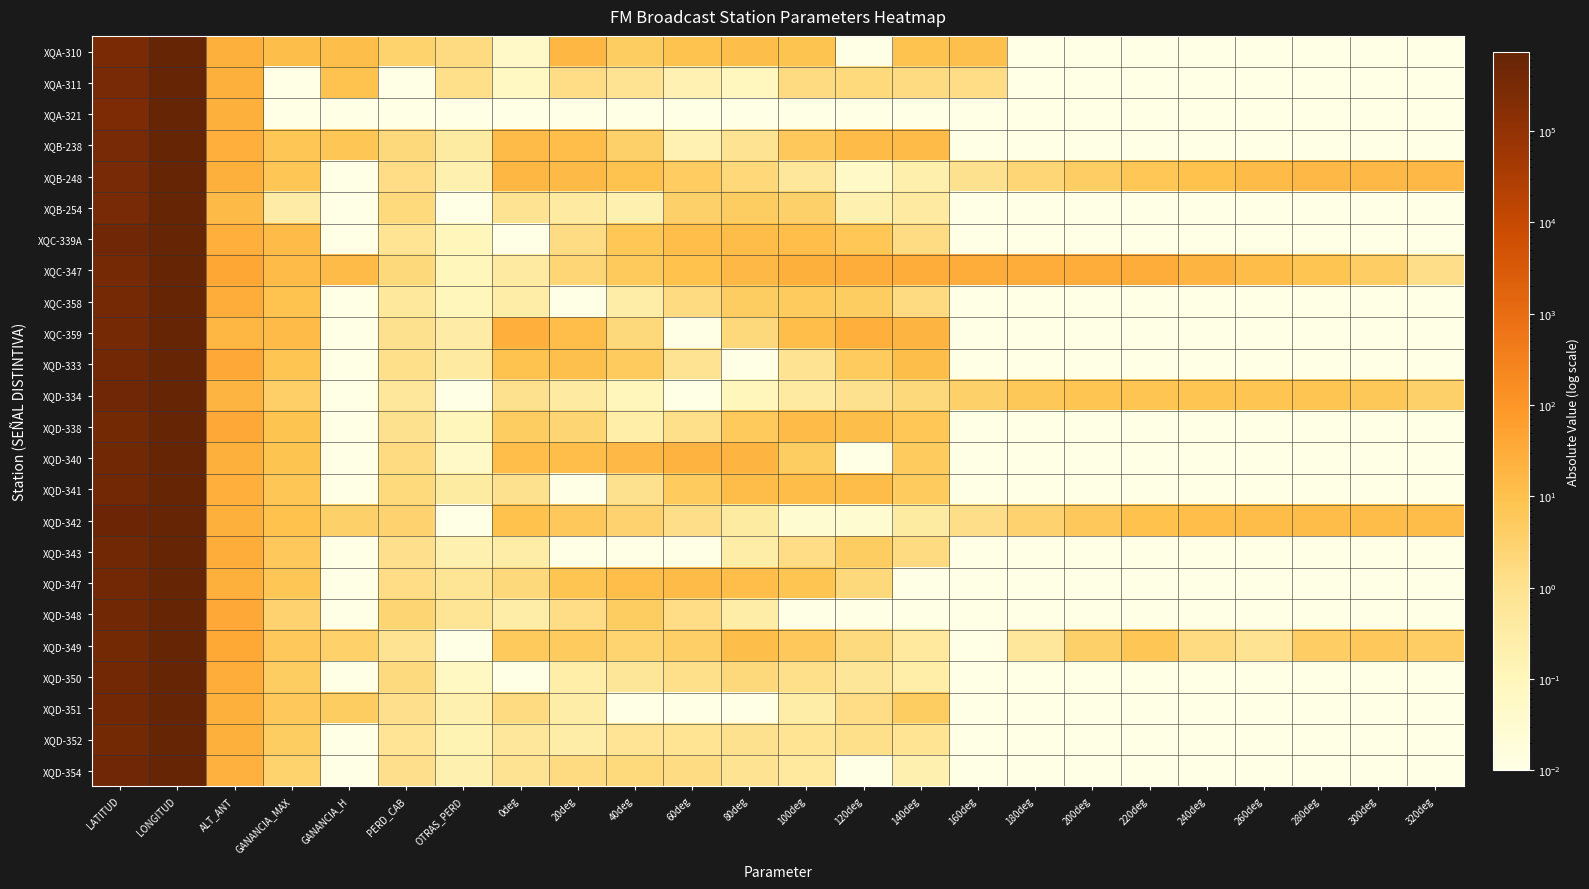

What is the total value across all series at PERD_CAB?

32.4